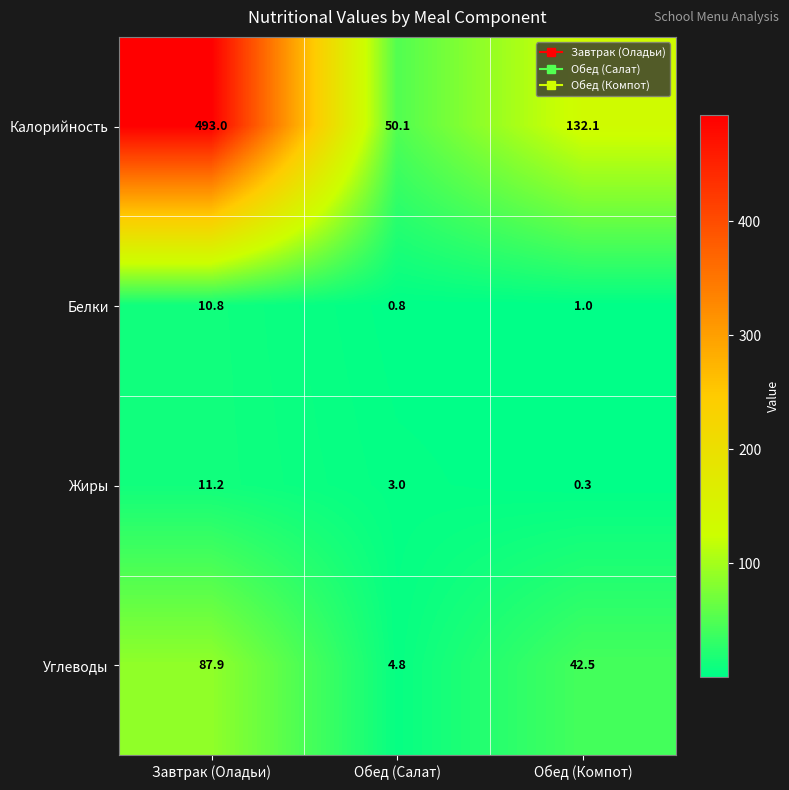

What is the difference between the maximum and minimum values in the Калорийность series?

442.9